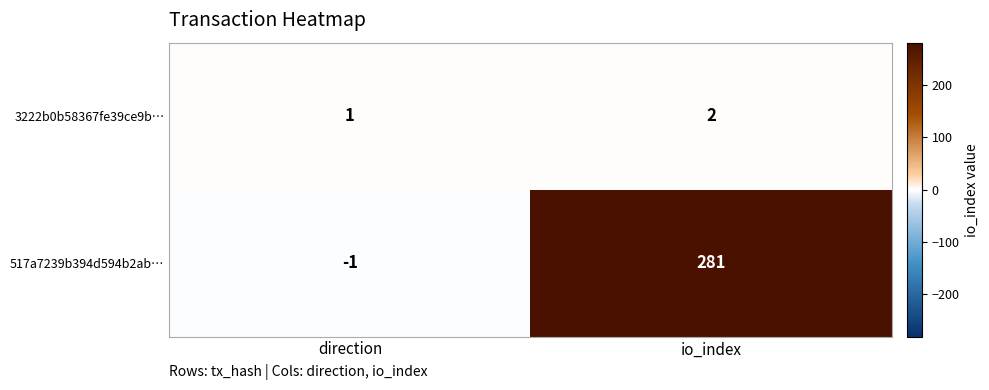

Which series has the widest spread of values?

517a7239b394d594b2ab…